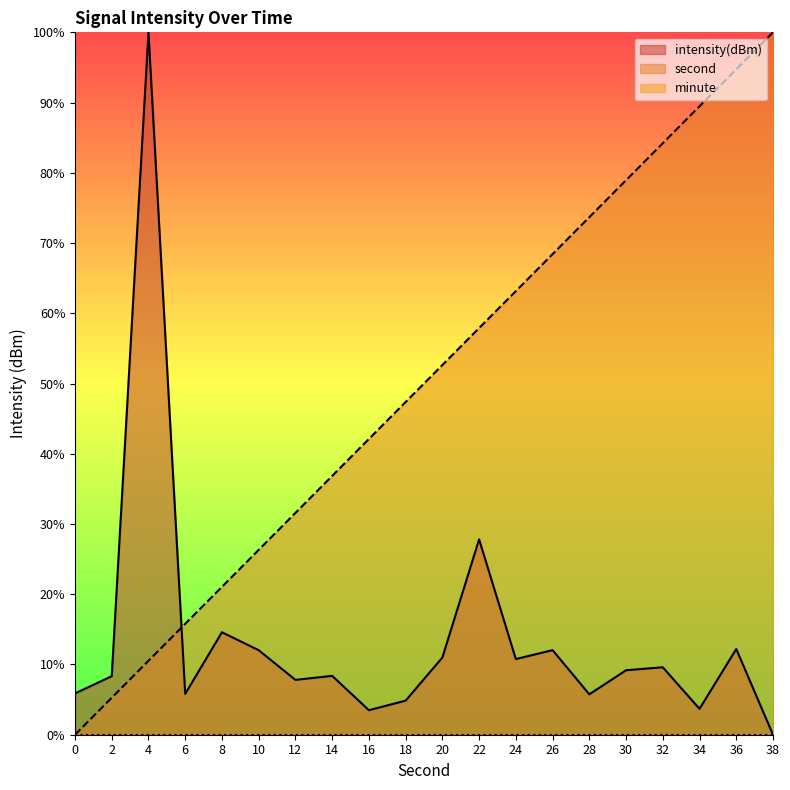

Reading left to right, list all the values displayed in this chart.

intensity(dBm): 0=5.9	2=8.3	4=100.0	6=5.8	8=14.6	10=12.0	12=7.8	14=8.4	16=3.5	18=4.9	20=11.0	22=27.8	24=10.8	26=12.0	28=5.8	30=9.2	32=9.6	34=3.7	36=12.2	38=0.0
second: 0=0.0	2=5.3	4=10.5	6=15.8	8=21.1	10=26.3	12=31.6	14=36.8	16=42.1	18=47.4	20=52.6	22=57.9	24=63.2	26=68.4	28=73.7	30=78.9	32=84.2	34=89.5	36=94.7	38=100.0